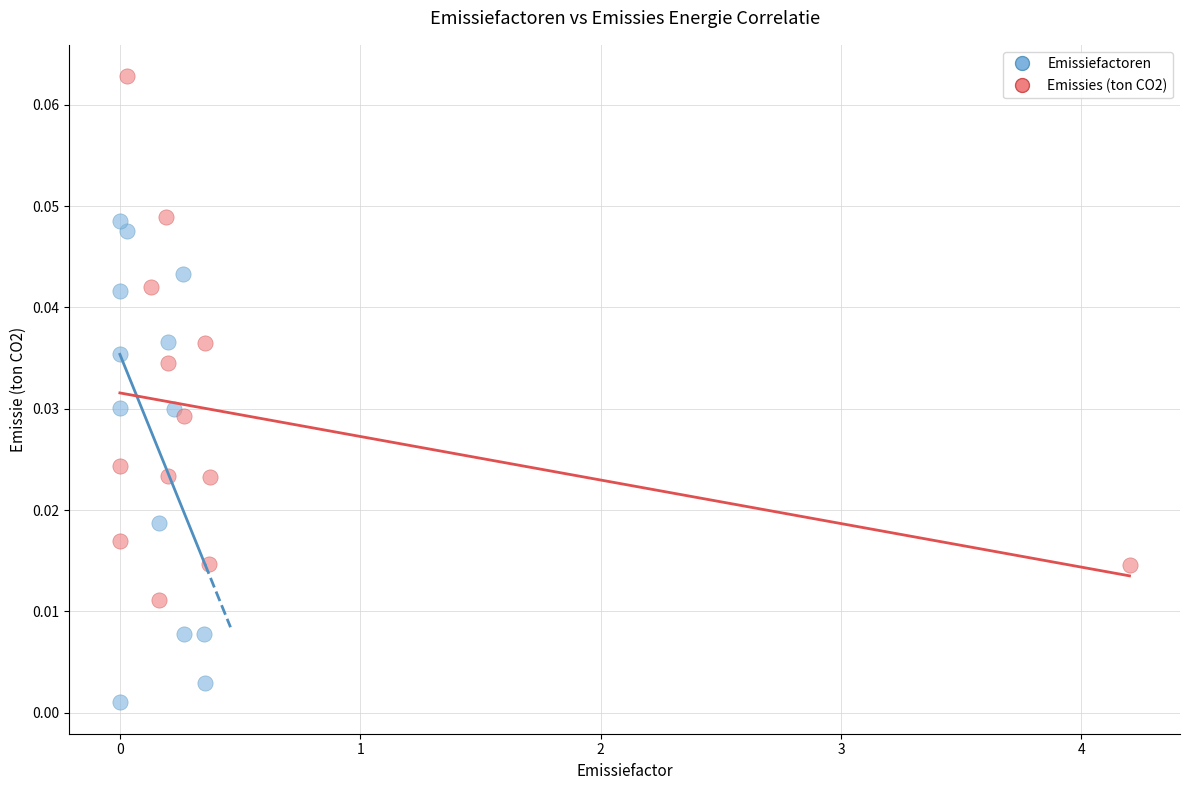

Which series has the widest spread of Y values?

Emissies (ton CO2)